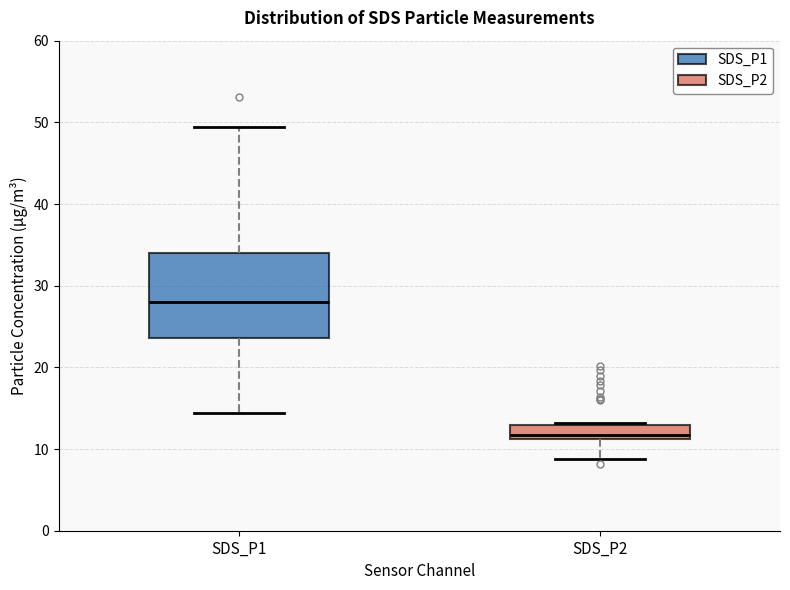

Where is the lower edge of the box for SDS_P1 on the y-axis? The values are not printed on the chart, so give them approximately, as read against the axis.

24